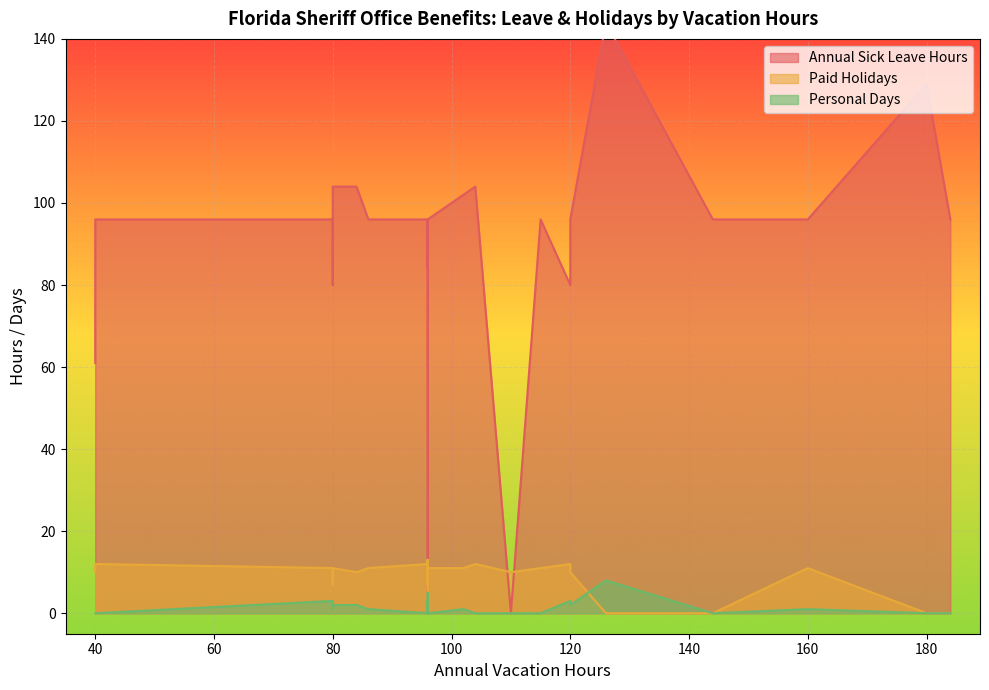

How many data points does each series have?

40